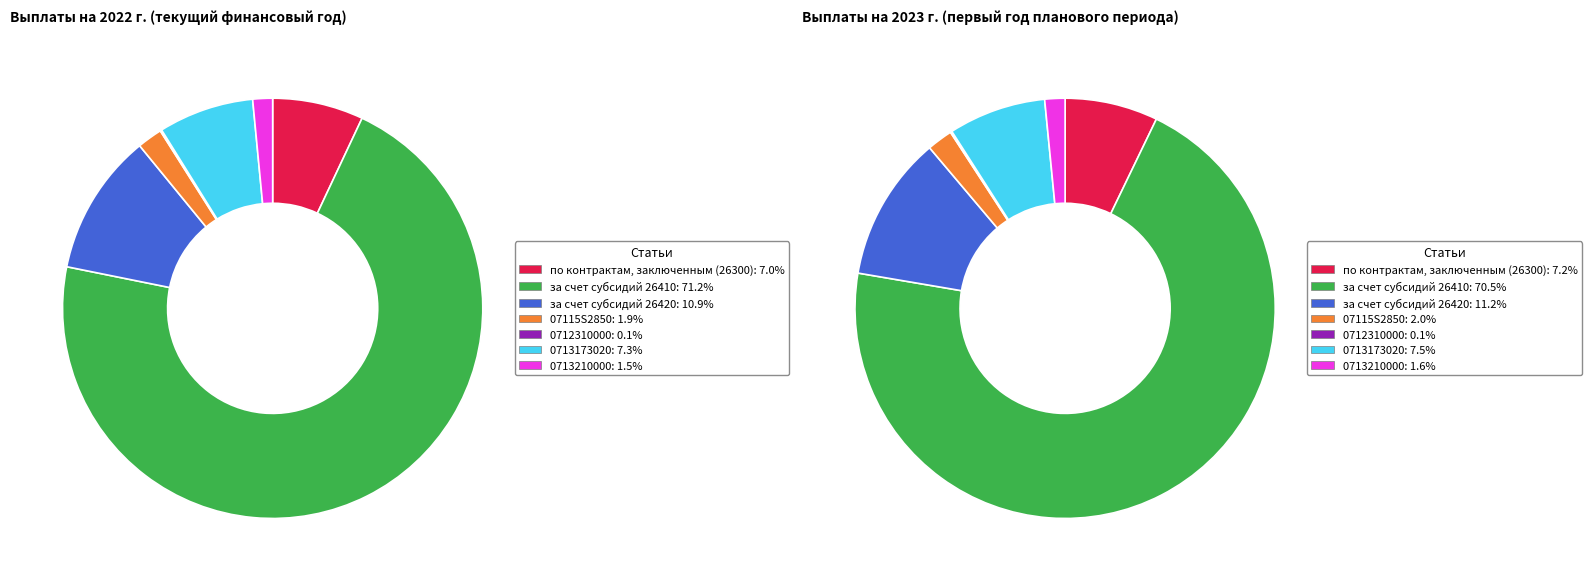

Which category has the smallest portion of the pie?

4